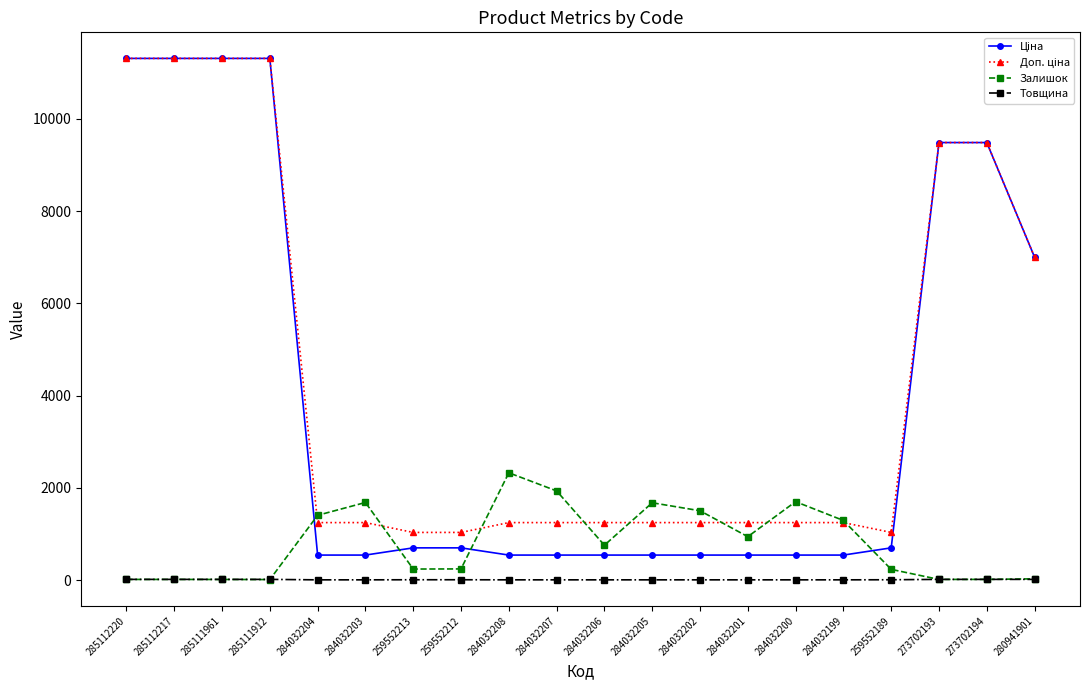

True or false: Залишок has more than 0 interior local peaks.

True